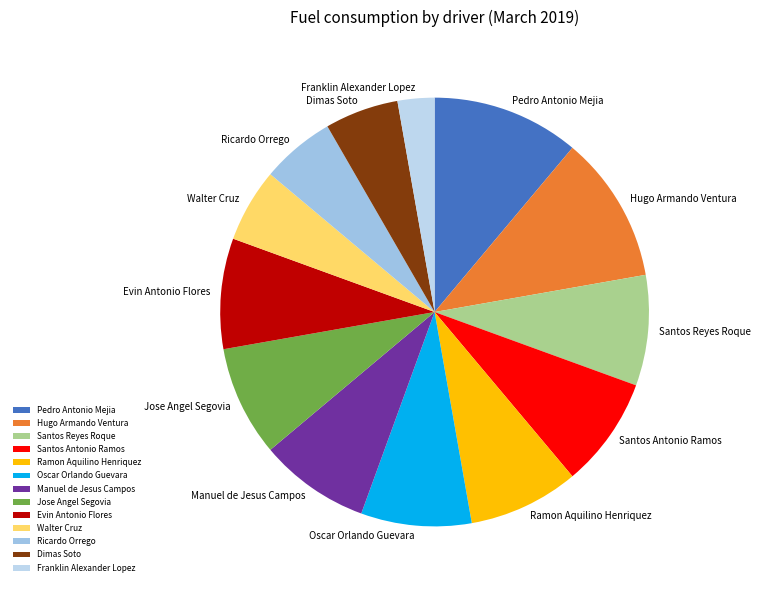

How many slices are in this pie chart?

13